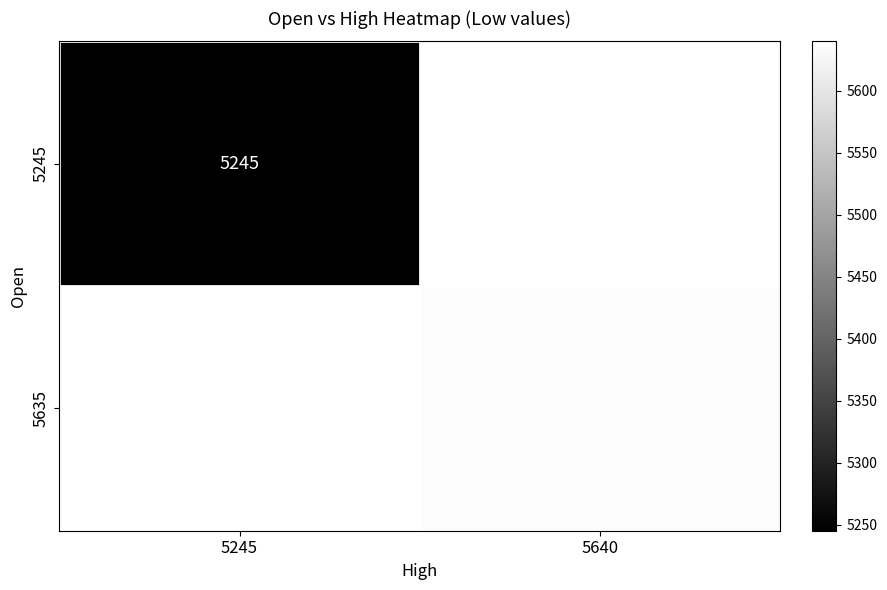

Which has a higher value, 5245 or 5640?

5640